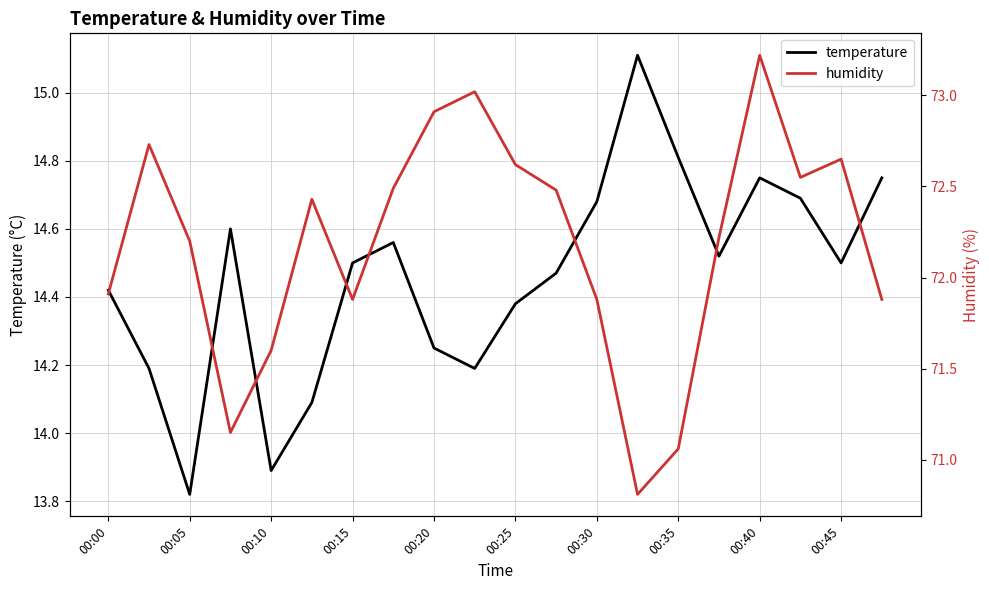

Which category has the lowest value in the temperature series?

00:05